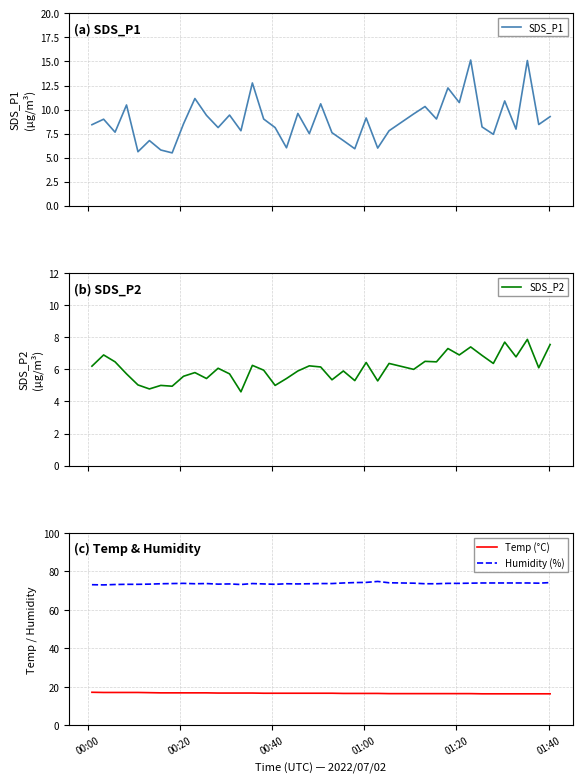

True or false: Humidity (%) and Temp (°C) cross at least once.

False